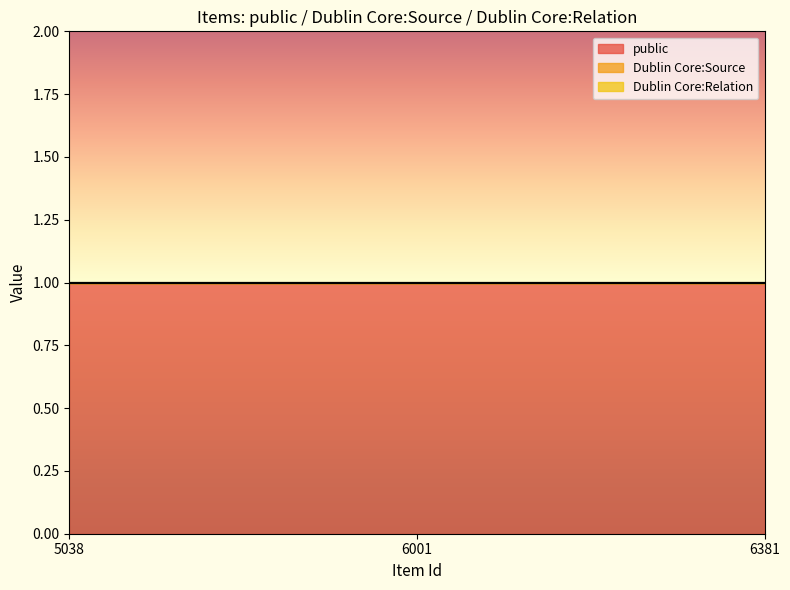

Rank the series by their maximum value, from lowest to highest.

Dublin Core:Source, Dublin Core:Relation, public